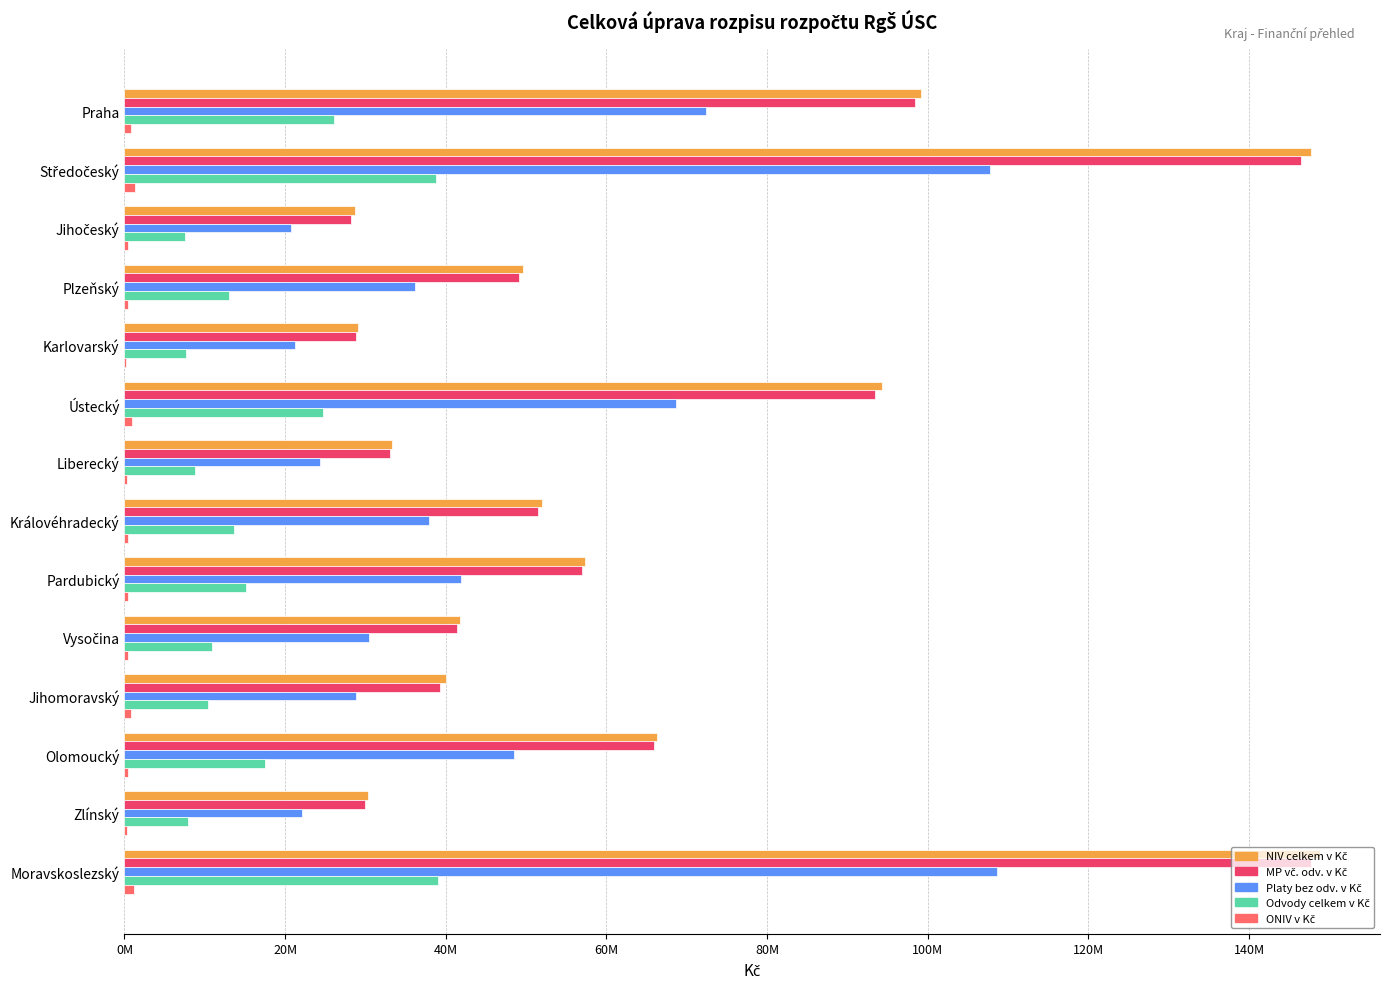

Does the chart contain any negative values?

No